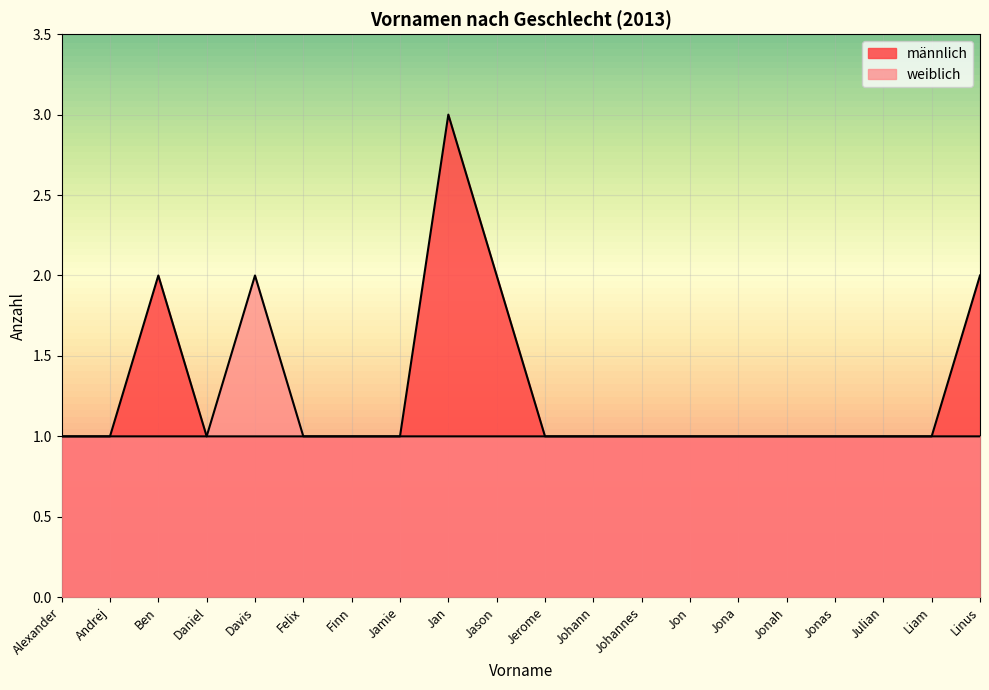

Count the number of data series in this chart.

2